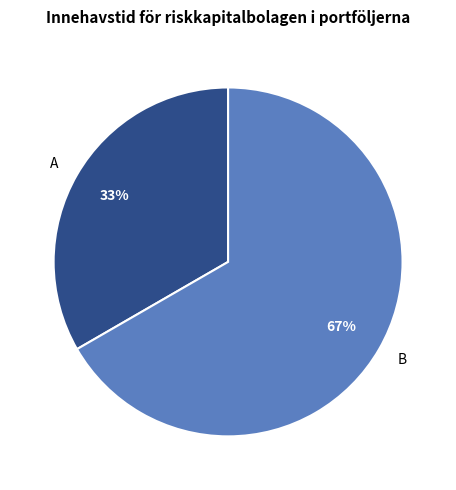

Is it true that A is 39% of the pie?

False